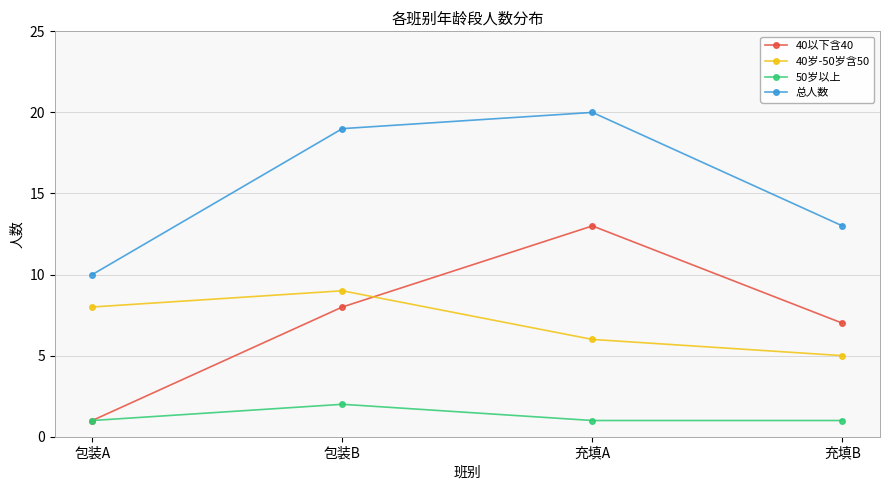

What is the difference between the highest and lowest values at 充填B?

12